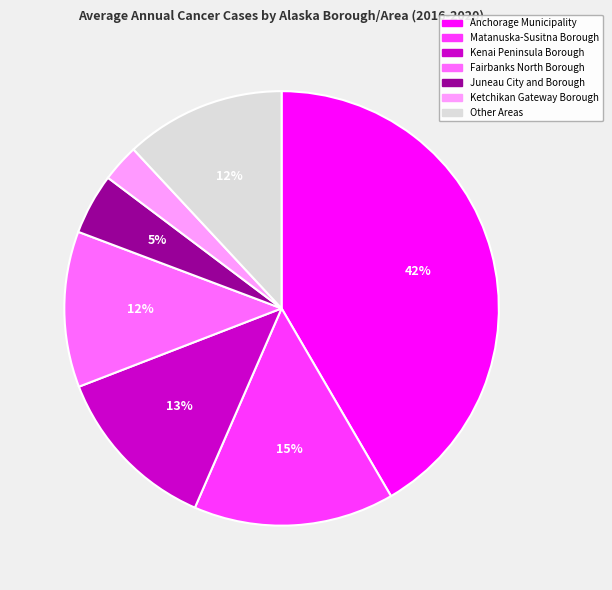

Which category has the biggest portion of the pie?

Anchorage Municipality